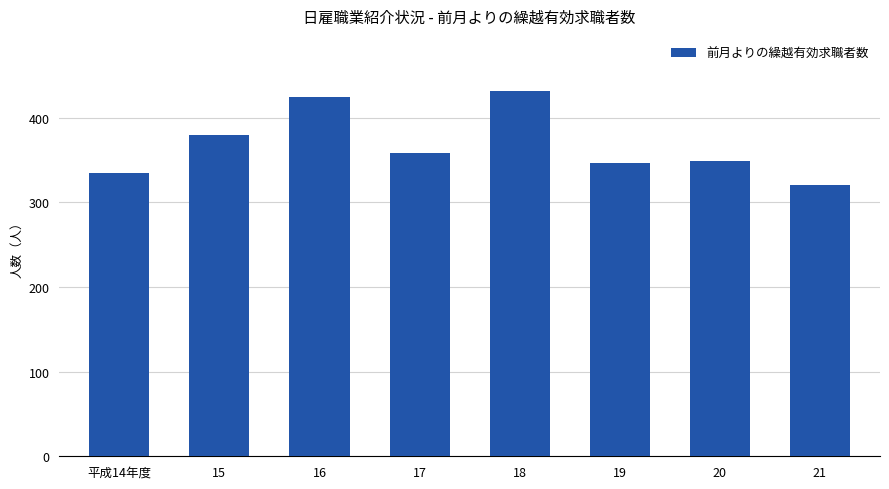

Which category has the highest value across all series?

18